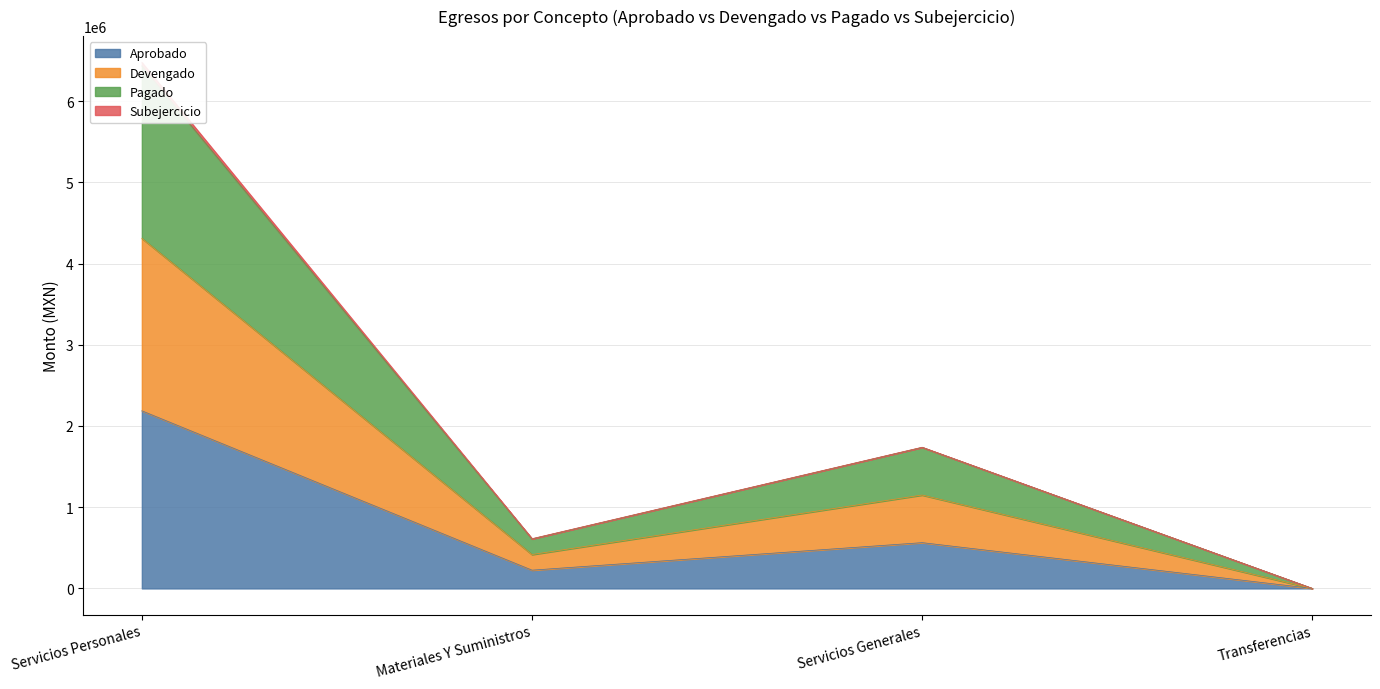

Which category has the lowest value in the Aprobado series?

Transferencias